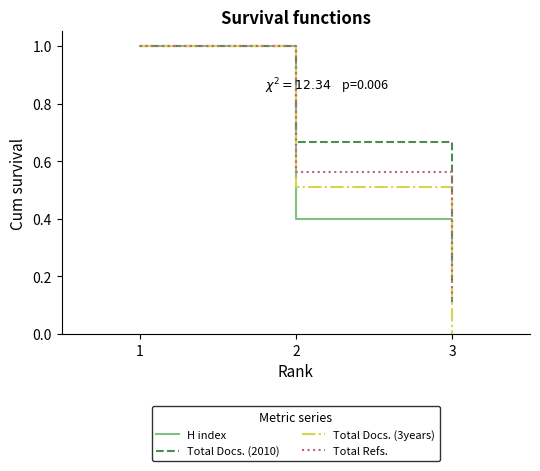

Is it true that H index equals 0.3 at 2?

False